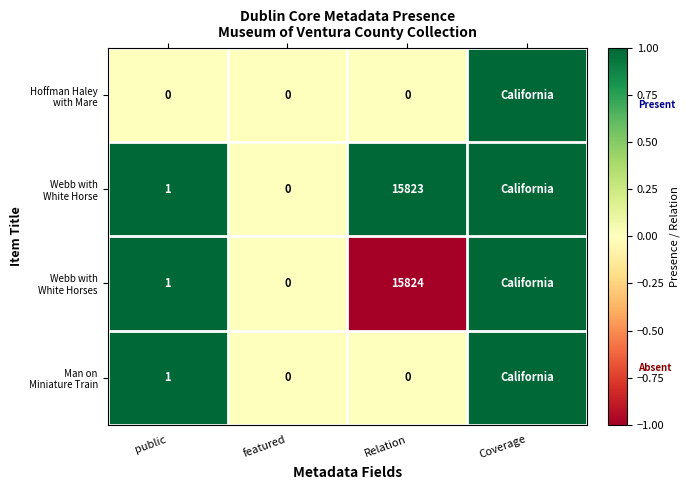

How many values in Man on Miniature Train are above zero?

2